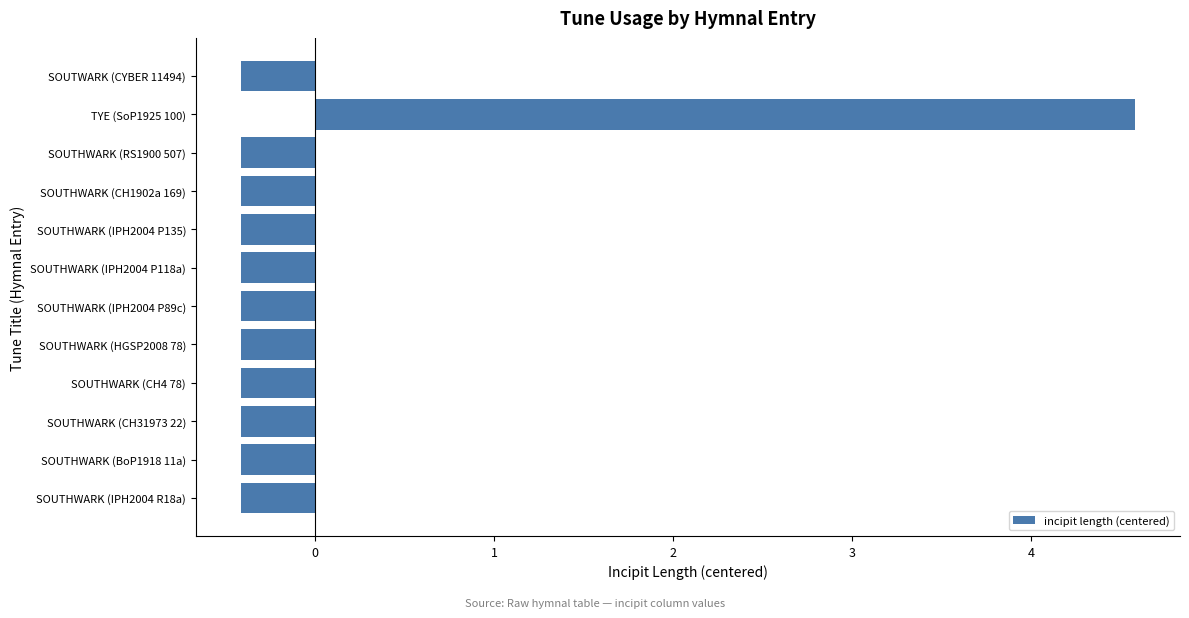

What is the minimum value shown in the chart?

-0.4